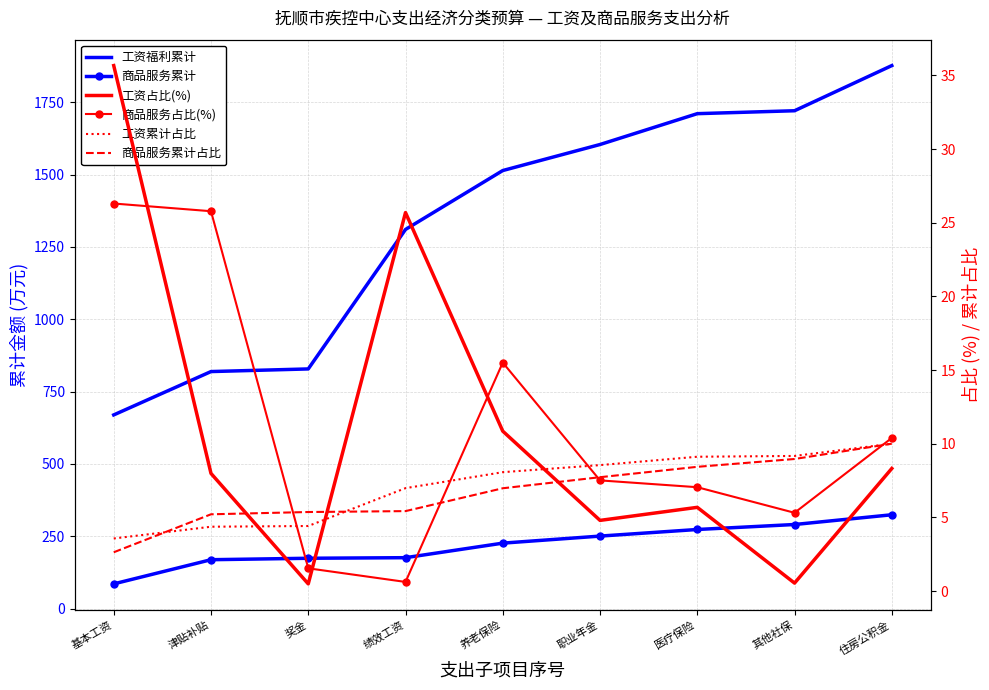

How many data points in 工资累计占比 are above 8?

5